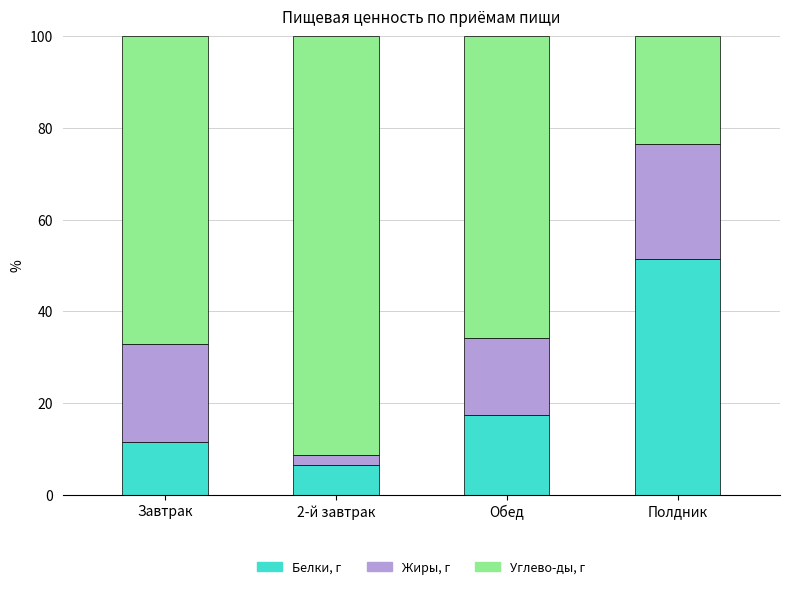

At which label does Белки, г reach its minimum?

2-й завтрак